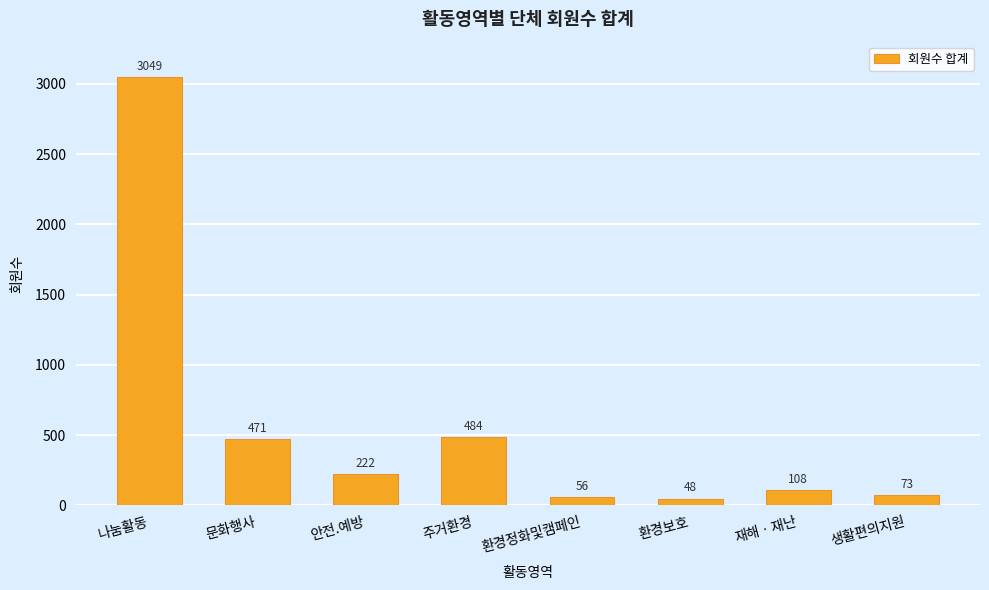

How many bars are there in total?

8